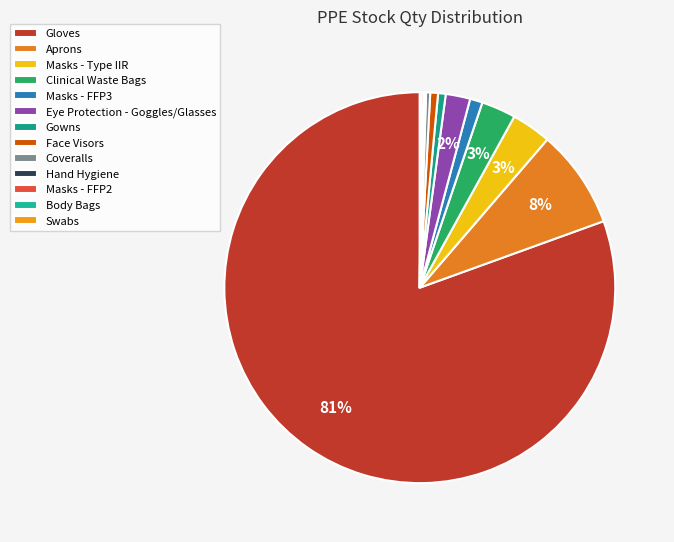

To the nearest percent, what is the combined percentage of Gowns and Masks - Type IIR?

4%